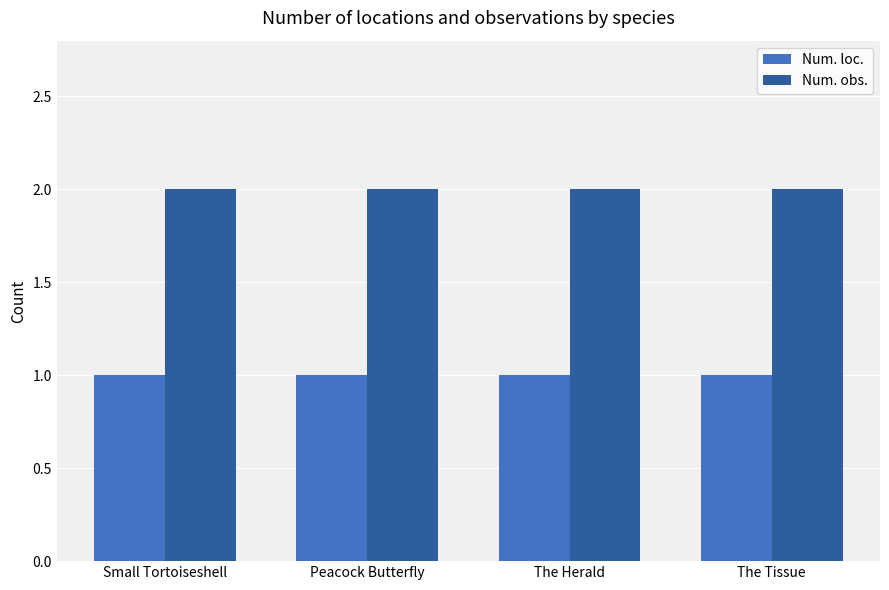

How many bars are there in total?

8